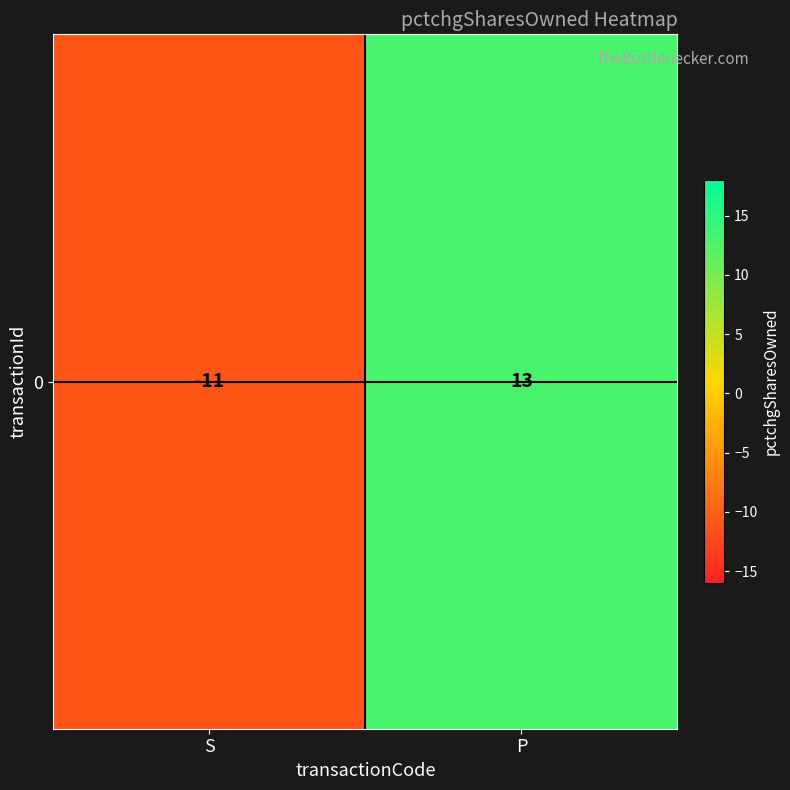

Reading left to right, transcribe all the data shown in this chart.

-11	13